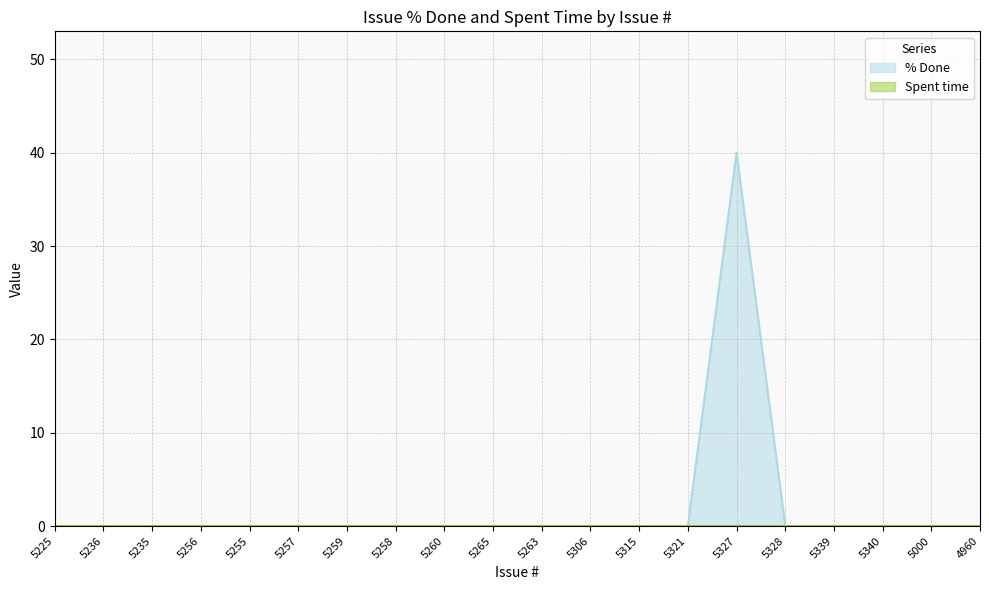

The value at 5306 is 0. True or false?

True